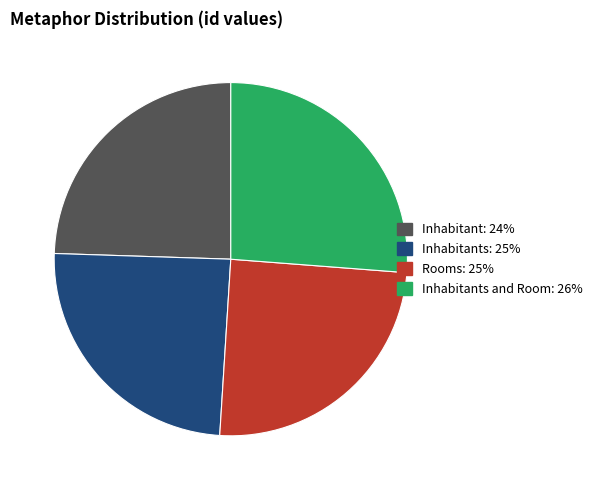

Is there a majority slice in this chart?

No